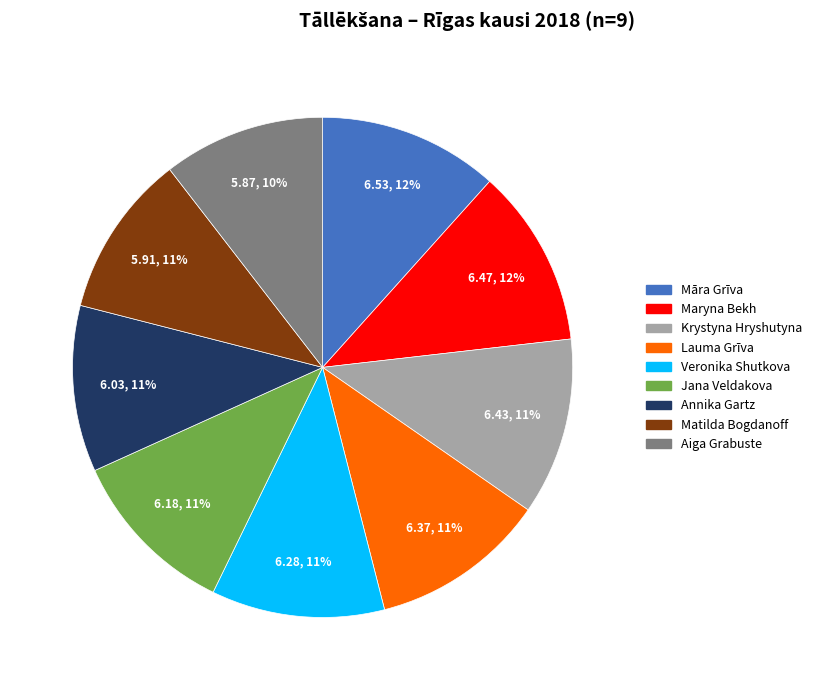

What is the ratio of the value at Jana Veldakova to the value at Veronika Shutkova?

1.0